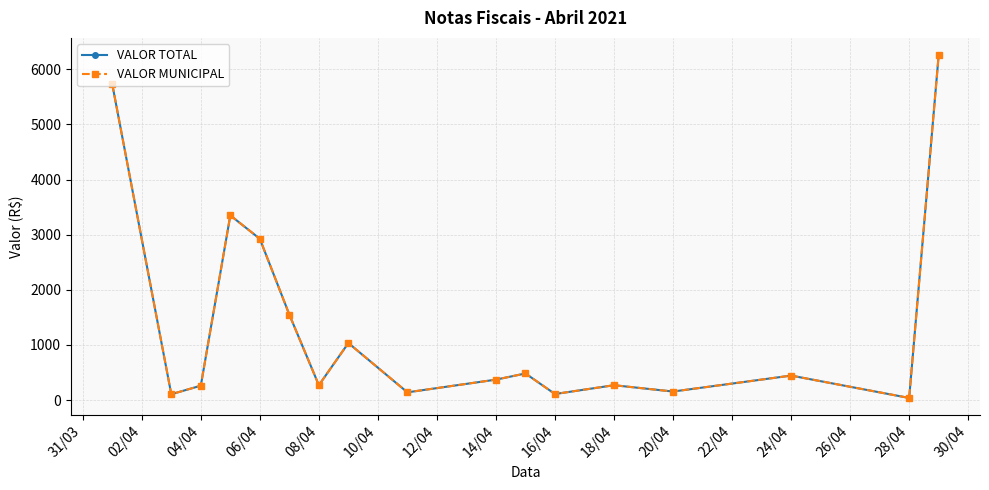

What is the difference between the maximum and minimum values in the VALOR TOTAL series?

6219.4